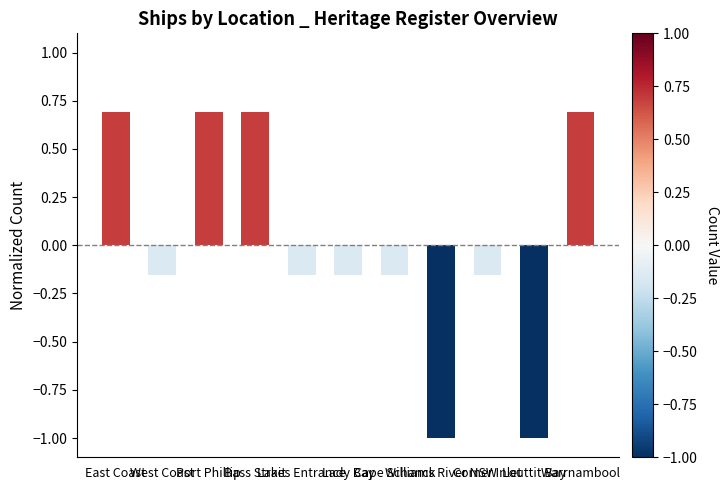

What is the greatest value displayed?

0.7